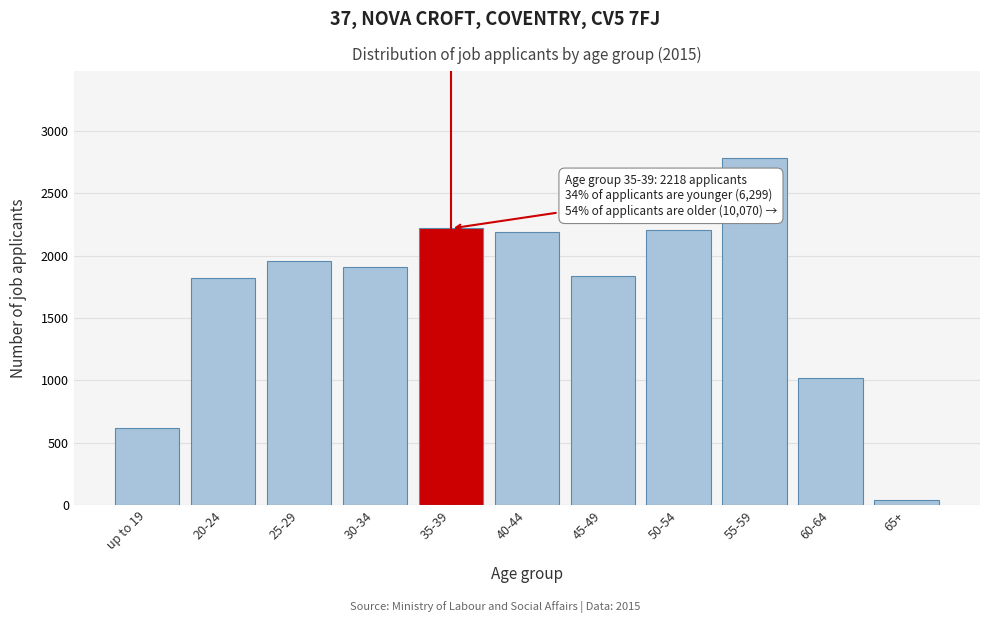

At which category does the chart reach its peak across all series?

55-59